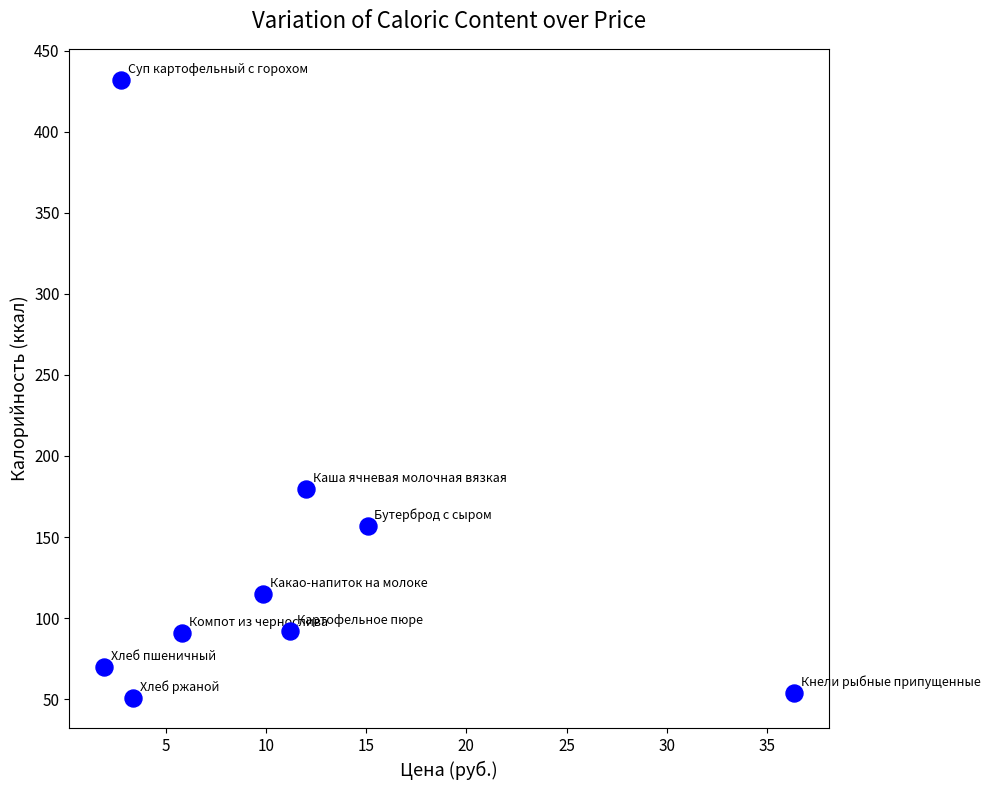

What is the average Y value?

137.9